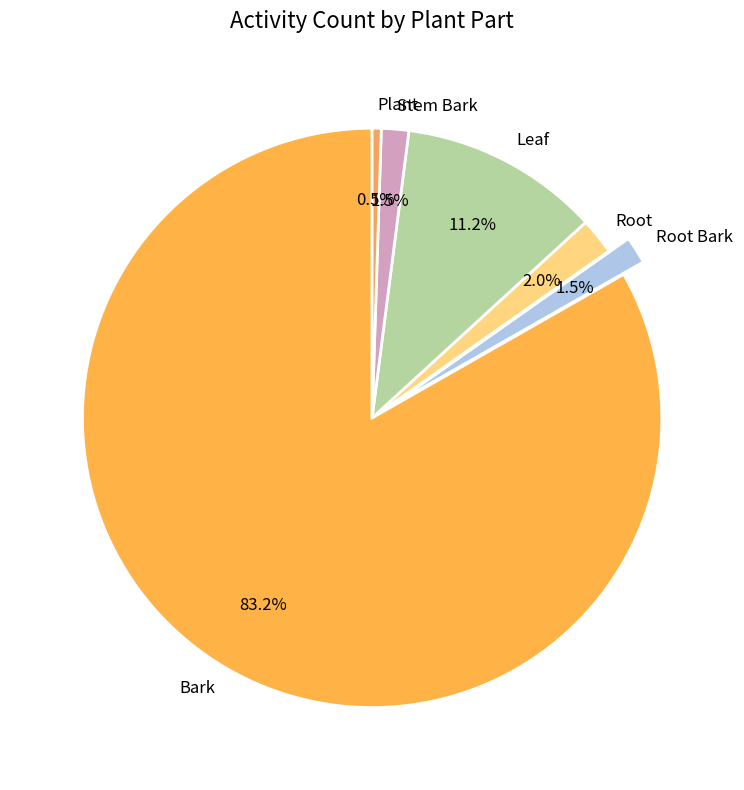

To the nearest percent, what is the difference between the Bark and Leaf slice percentages?

72%